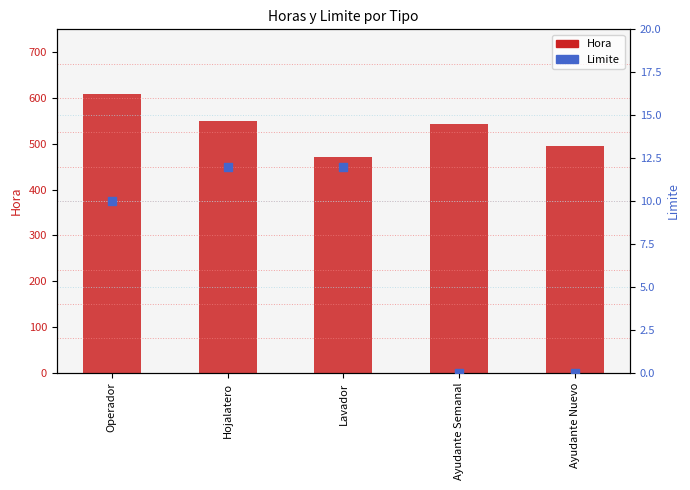

Which series contains the highest Y value?

Hora